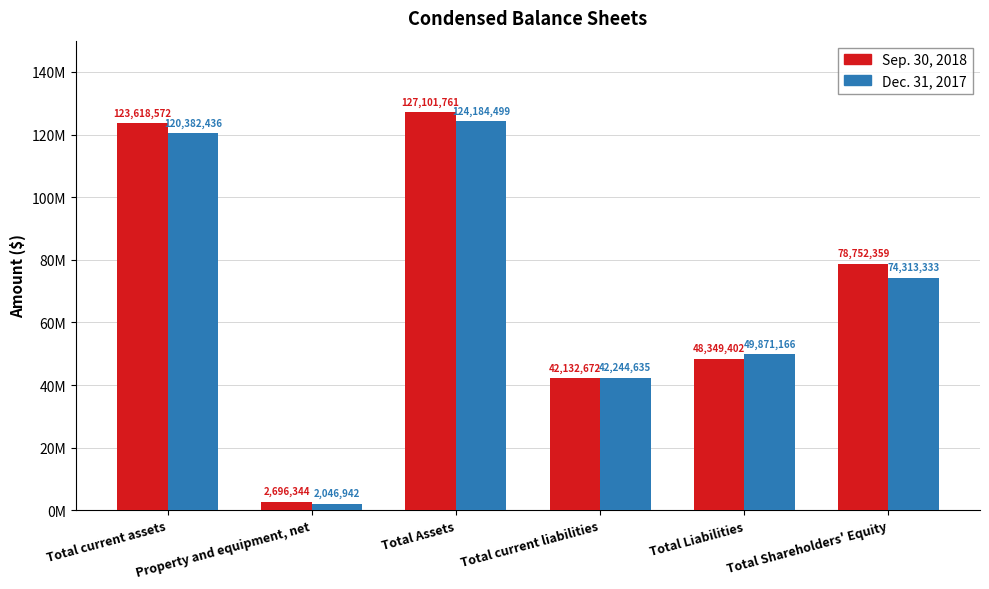

What is the difference between the maximum and minimum values in the Dec. 31, 2017 series?

122137557